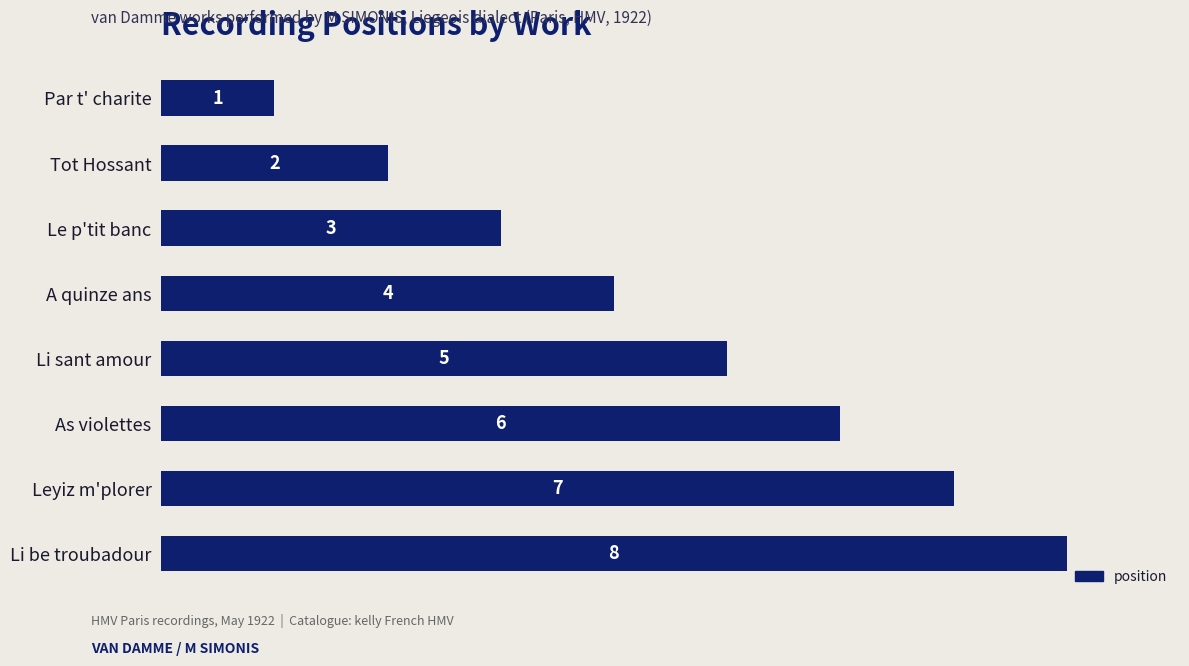

What is the change in value from A quinze ans to Li sant amour?

+1